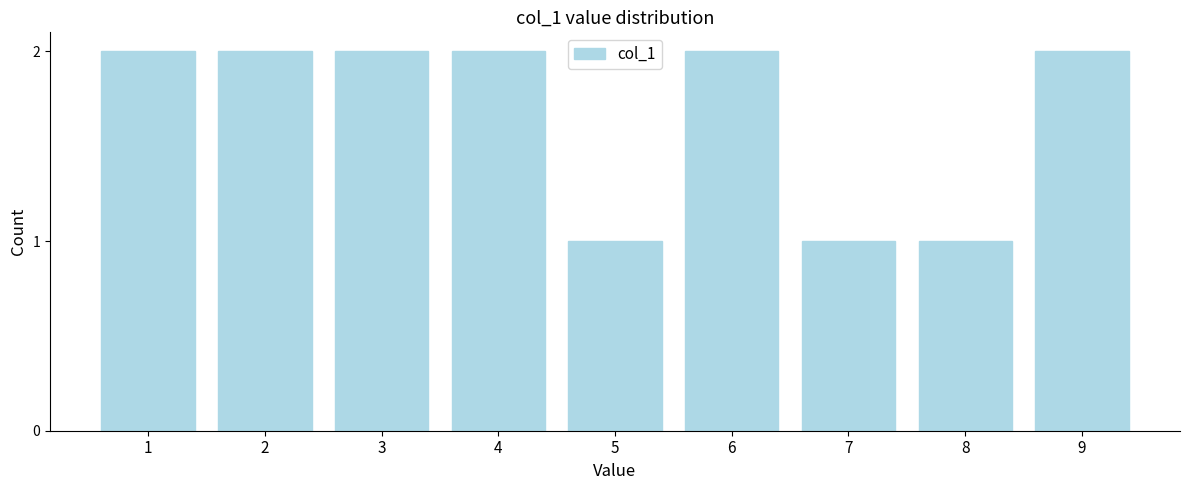

Reading right to left, what are all the values shown in this chart?

9=2	8=1	7=1	6=2	5=1	4=2	3=2	2=2	1=2